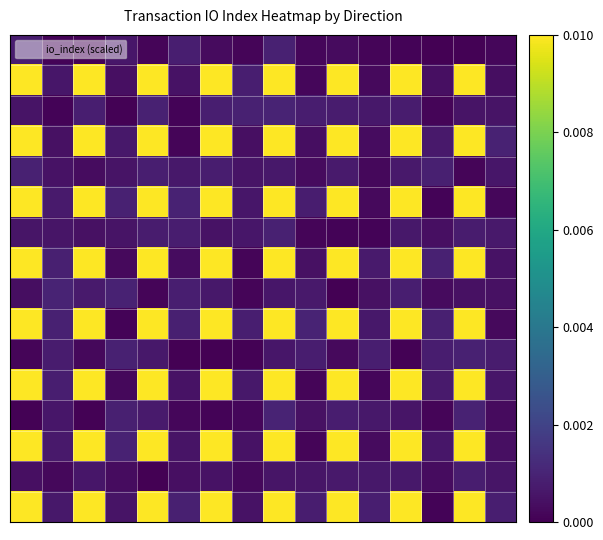

At which category is the sum across all series the highest?

8